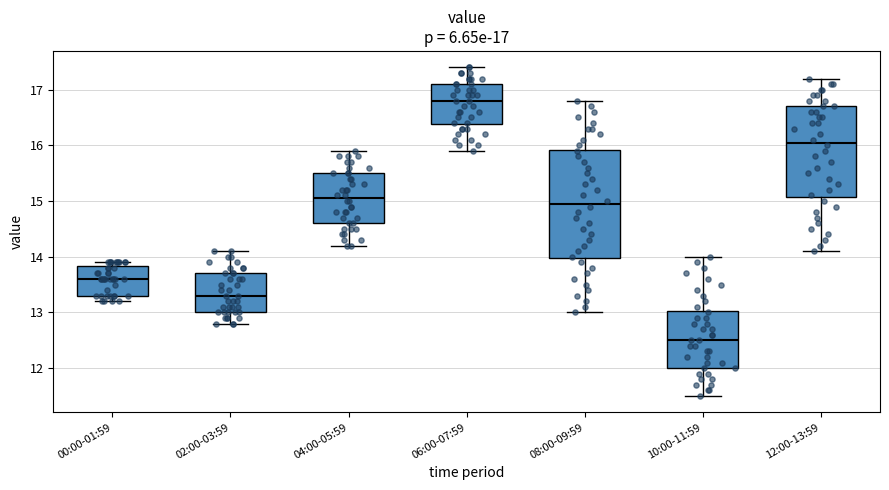

Which box's median line is the lowest?

10:00-11:59